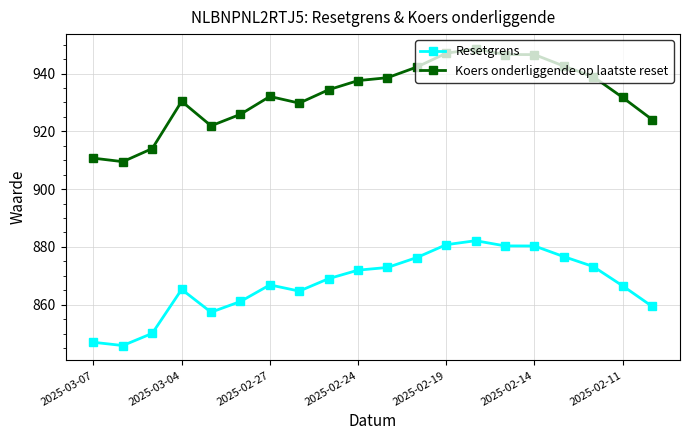

Which series has the largest total across all categories?

Koers onderliggende op laatste reset